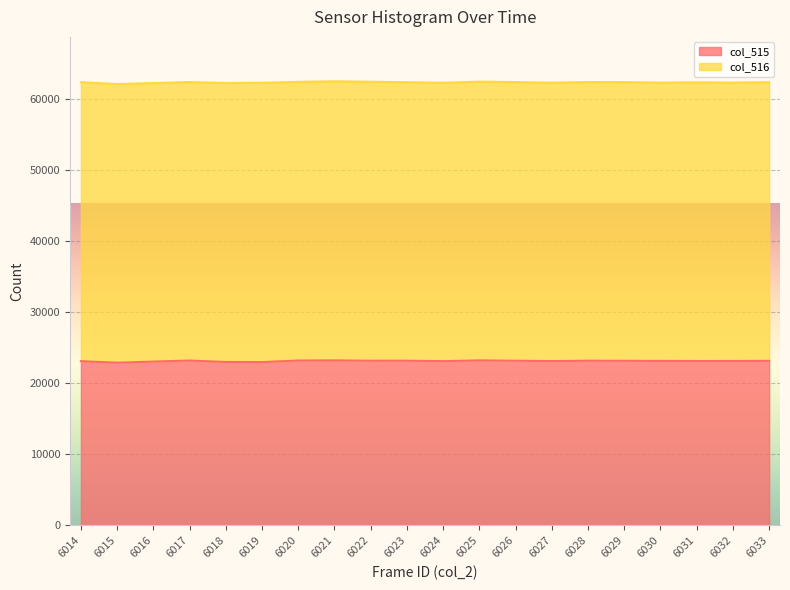

The value at 6018 is 36314. True or false?

False